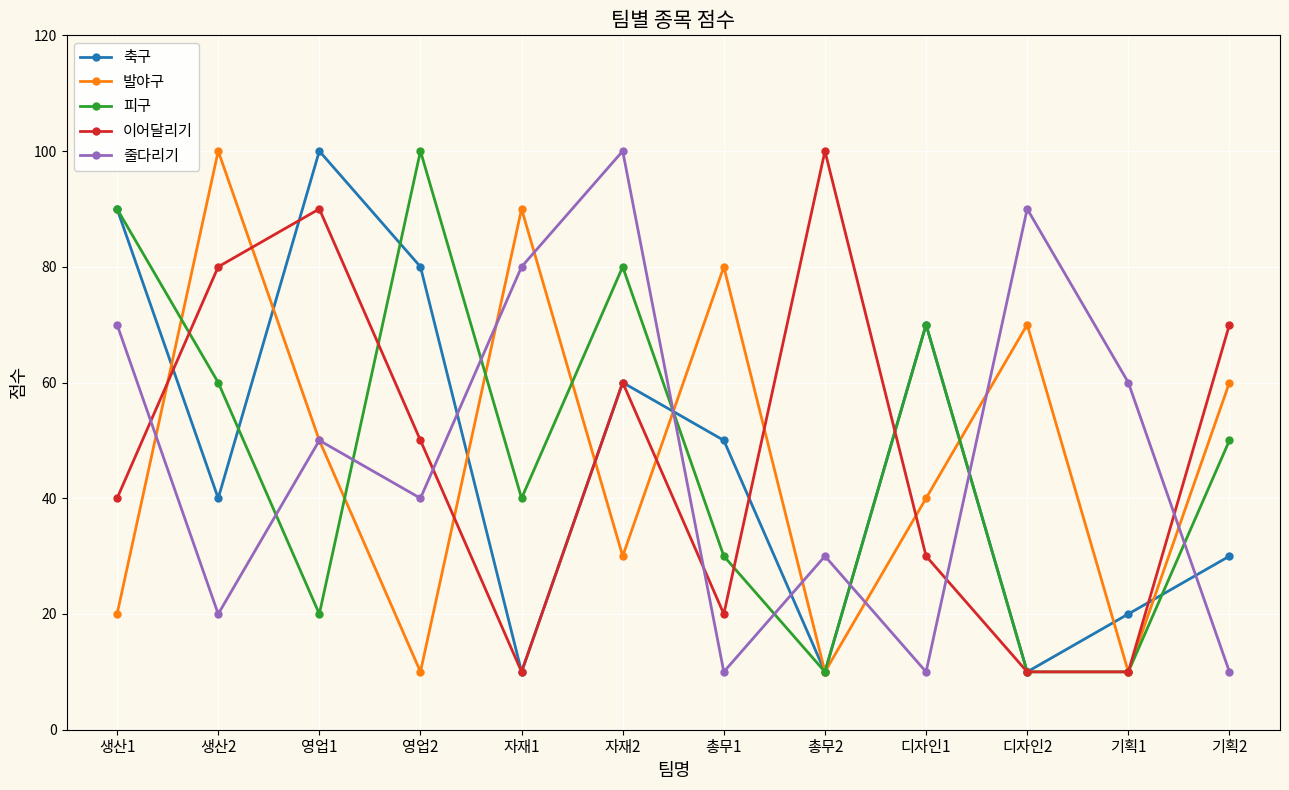

Reading right to left, list all the values displayed in this chart.

축구: 30	20	10	70	10	50	60	10	80	100	40	90
발야구: 60	10	70	40	10	80	30	90	10	50	100	20
피구: 50	10	10	70	10	30	80	40	100	20	60	90
이어달리기: 70	10	10	30	100	20	60	10	50	90	80	40
줄다리기: 10	60	90	10	30	10	100	80	40	50	20	70